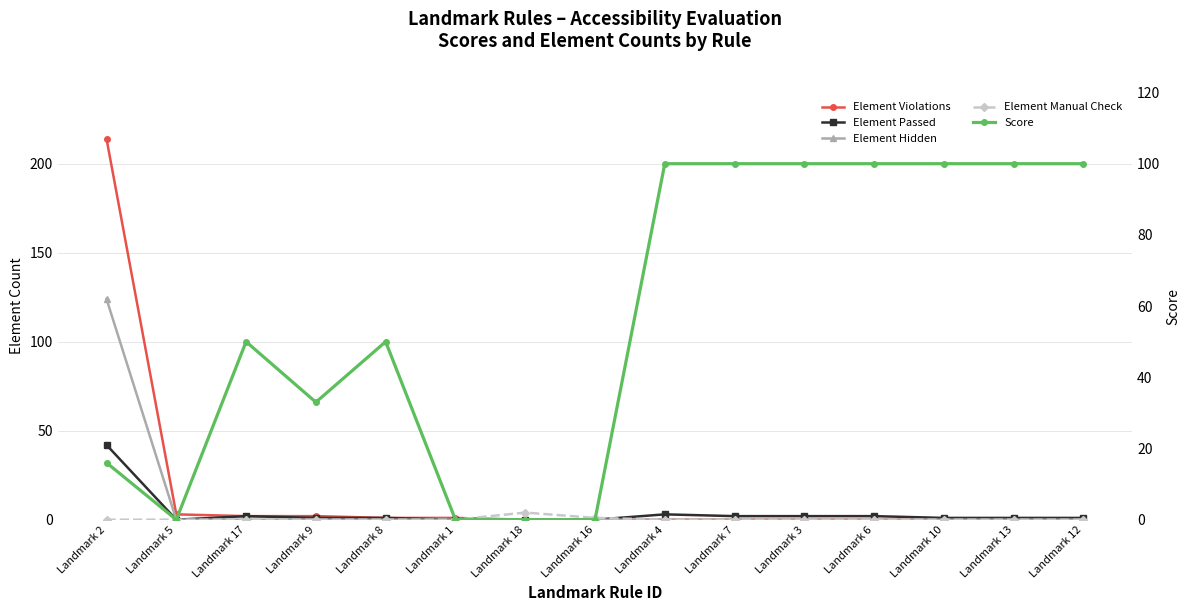

What is the sum of all Score values?

849